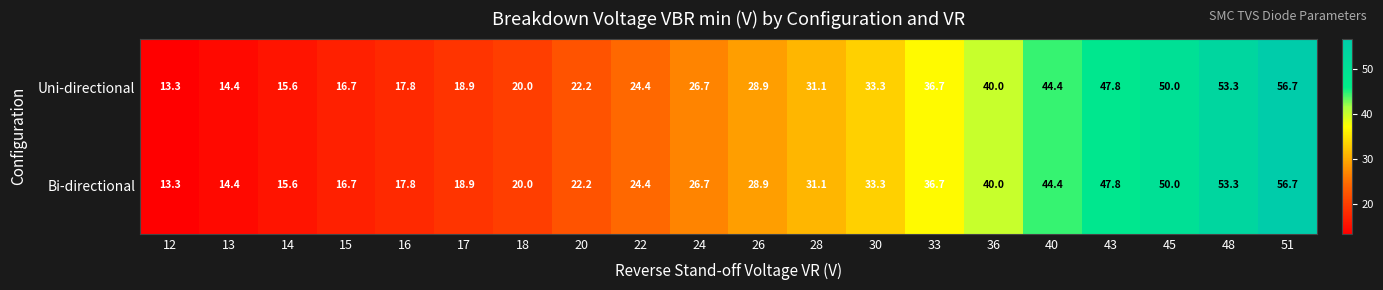

At how many categories does at least one series exceed 26?

11